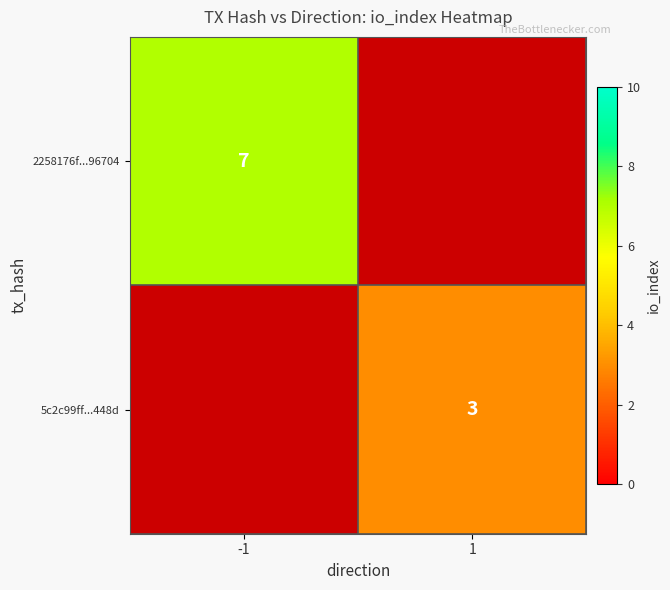

The value of 2258176f...96704 at -1 is 11.8. True or false?

False